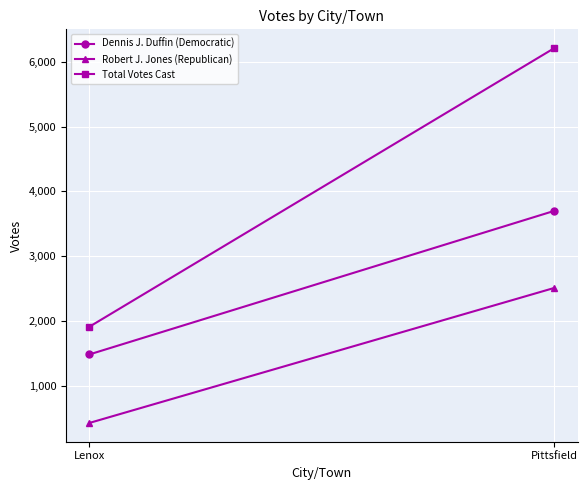

At which category is the sum across all series the highest?

Pittsfield